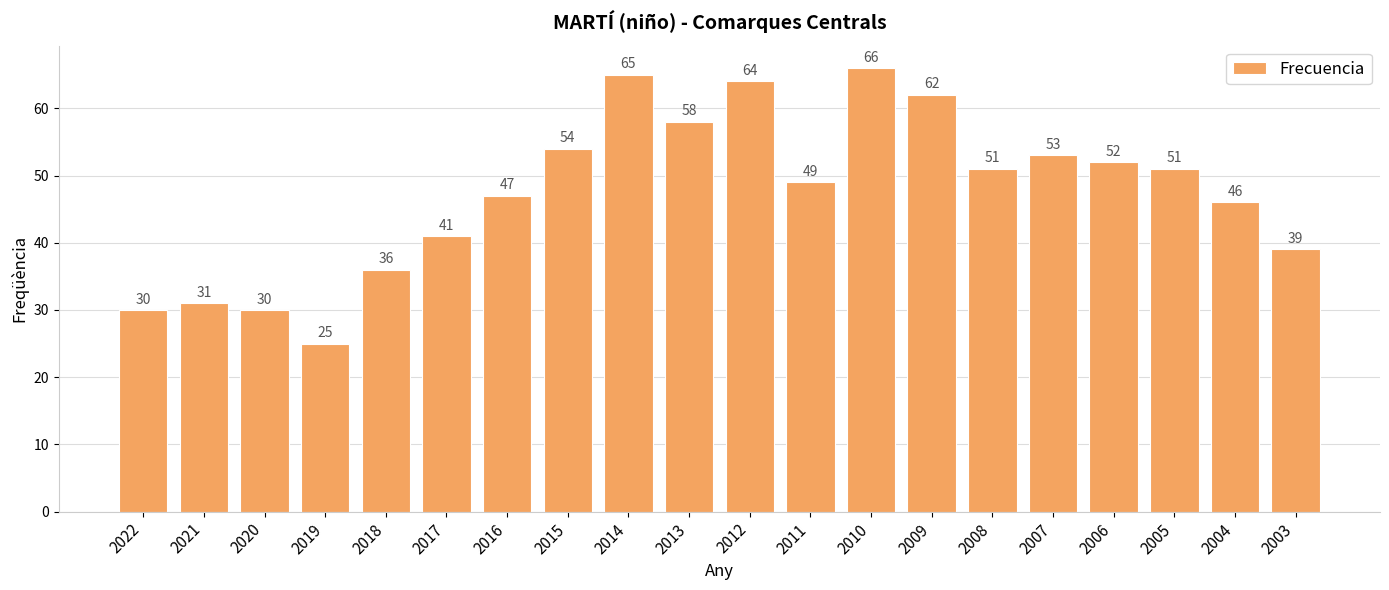

Reading left to right, extract all data points from this chart.

2022=30	2021=31	2020=30	2019=25	2018=36	2017=41	2016=47	2015=54	2014=65	2013=58	2012=64	2011=49	2010=66	2009=62	2008=51	2007=53	2006=52	2005=51	2004=46	2003=39